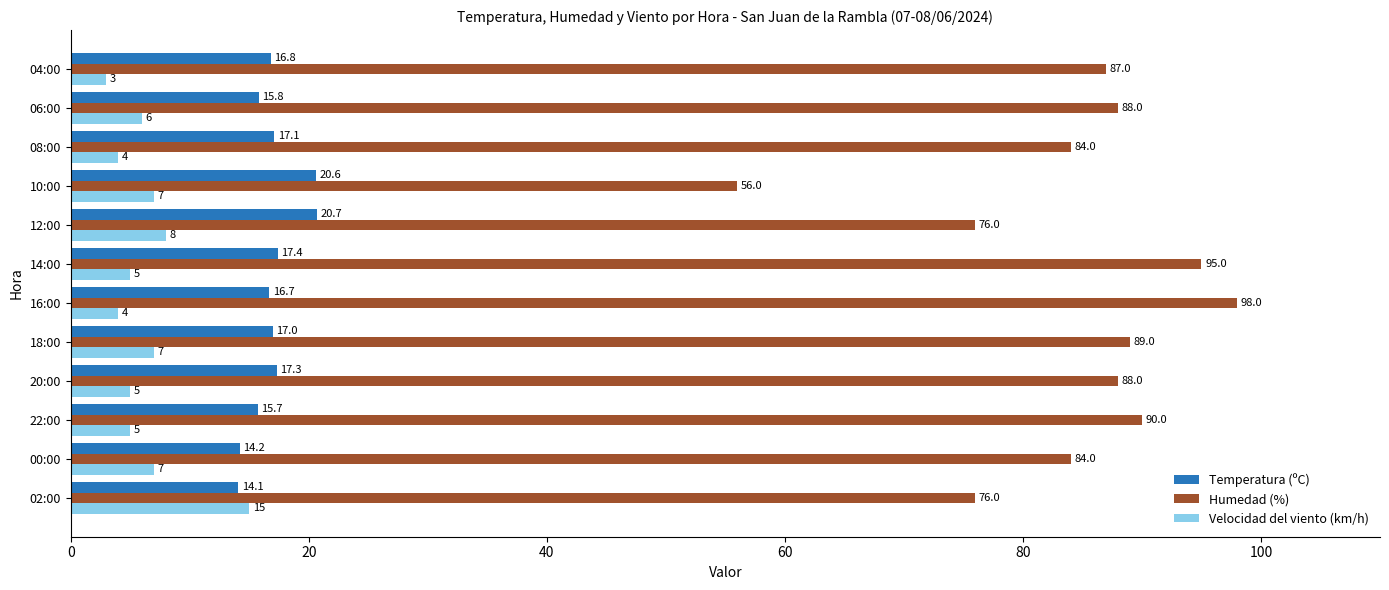

List the labels in order of Temperatura (ºC) value, smallest first.

02:00, 00:00, 22:00, 06:00, 16:00, 04:00, 18:00, 08:00, 20:00, 14:00, 10:00, 12:00